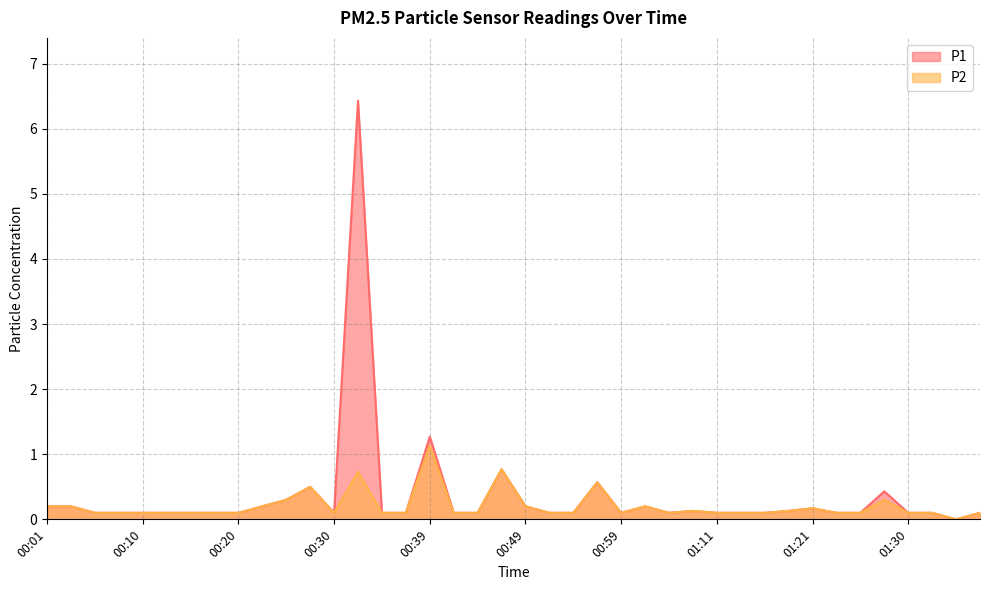

What is the label of the 24th point from the right?

00:39